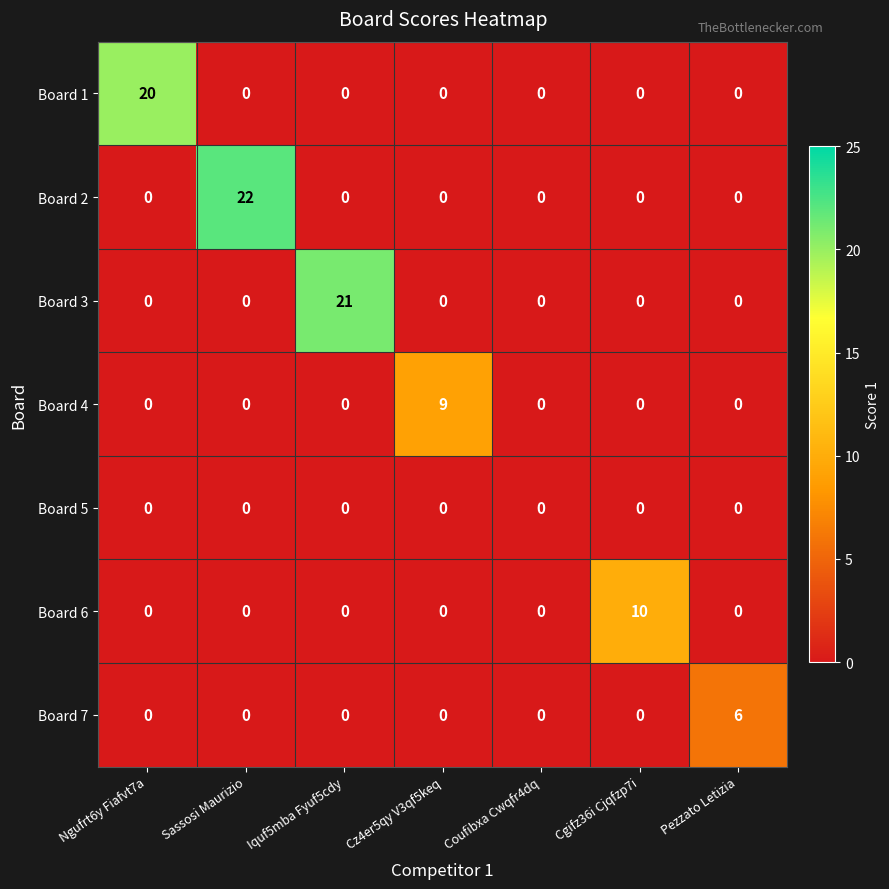

What is the highest value of the Board 1 series?

20